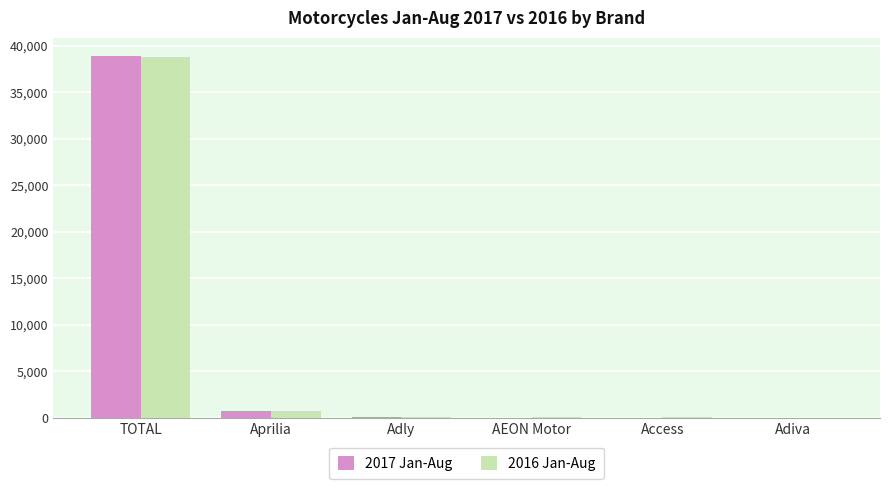

What is the sum of all 2017 Jan-Aug values?

39613